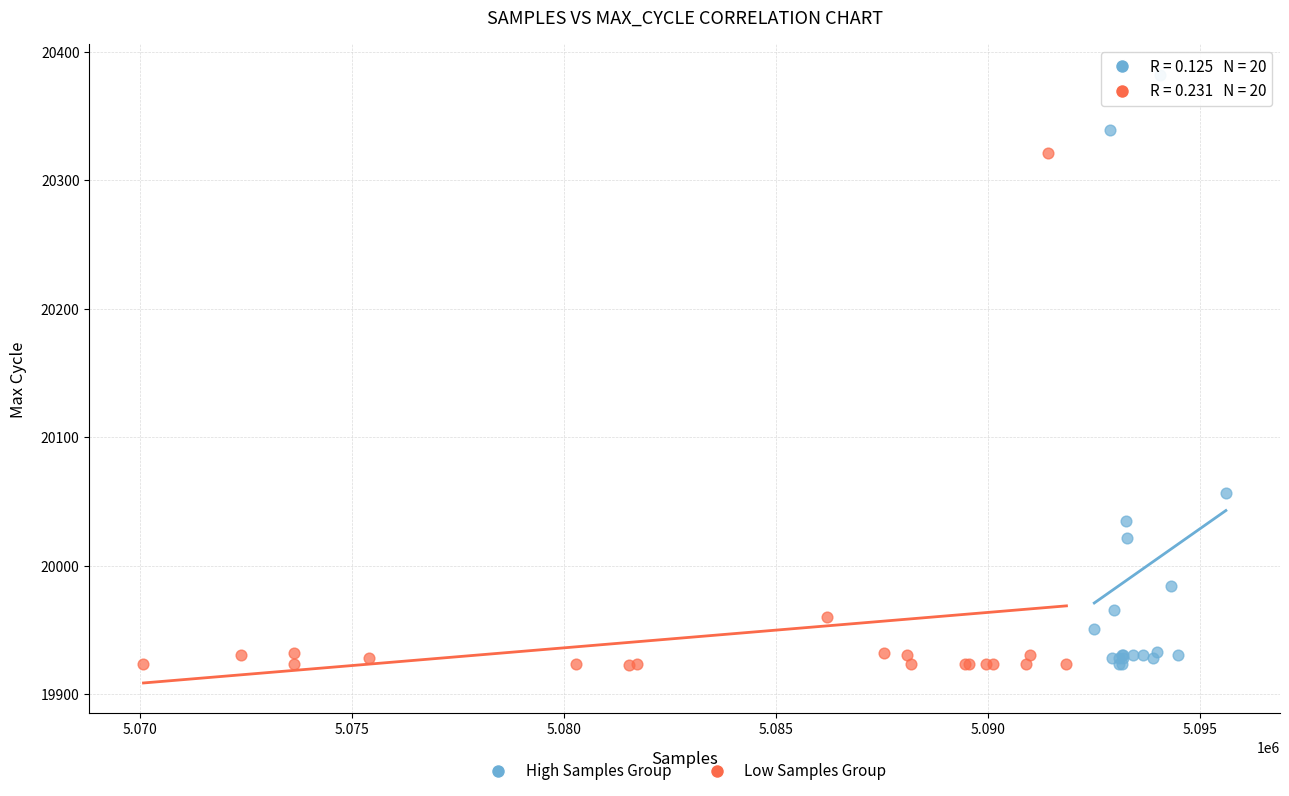

Which series has the largest Y range (max minus min)?

High Samples Group